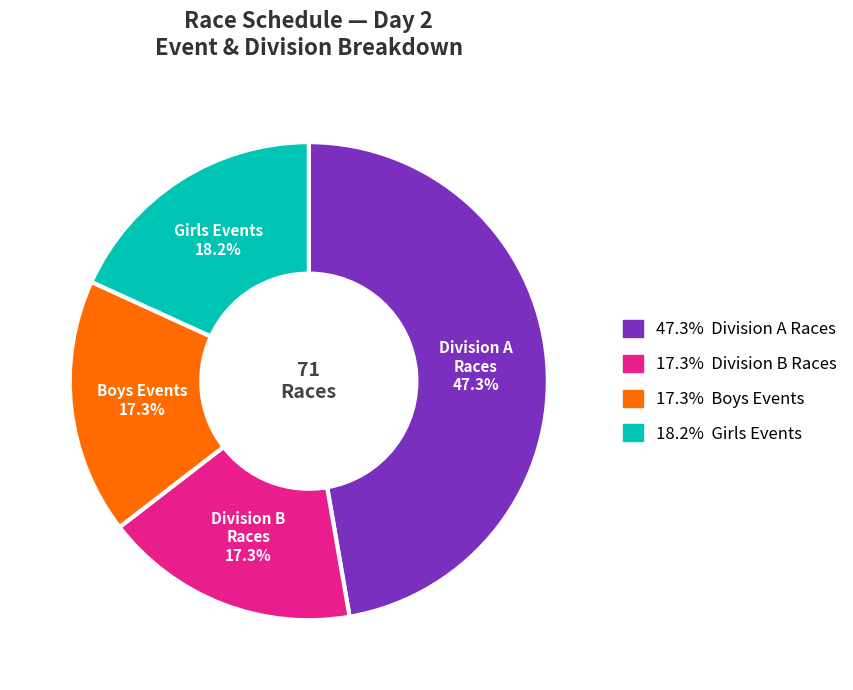

Is there any slice that represents more than half of the pie?

No